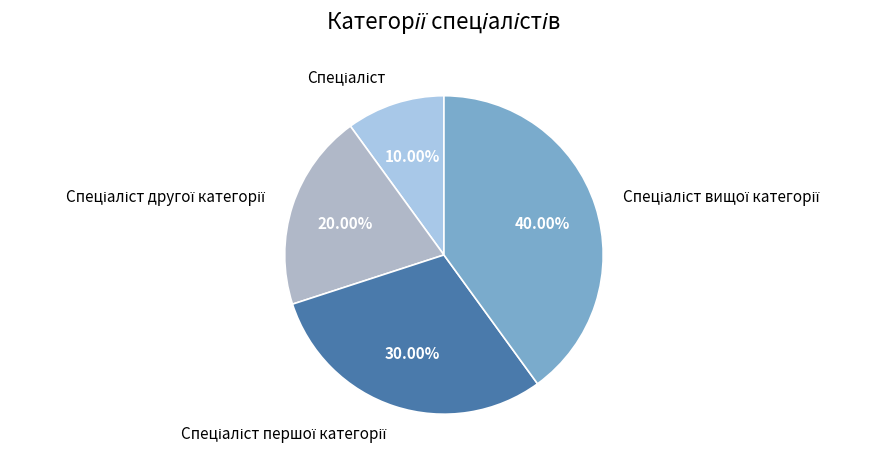

Does any single category account for the majority?

No